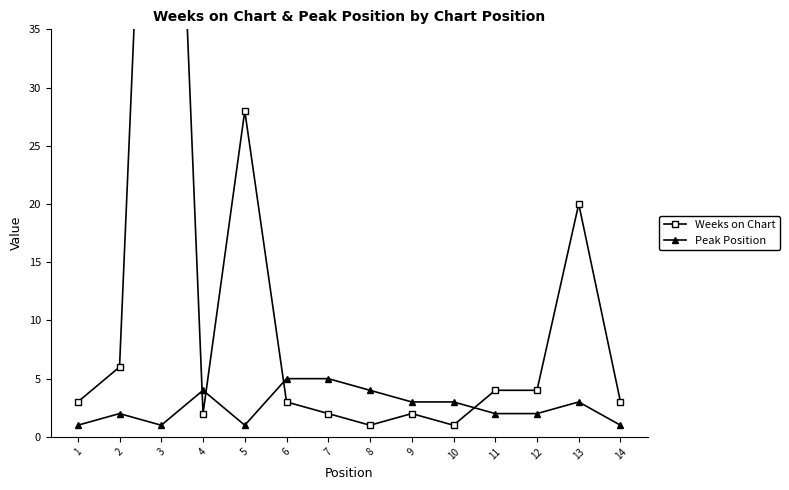

True or false: Weeks on Chart has a value of 6 at 2.

True